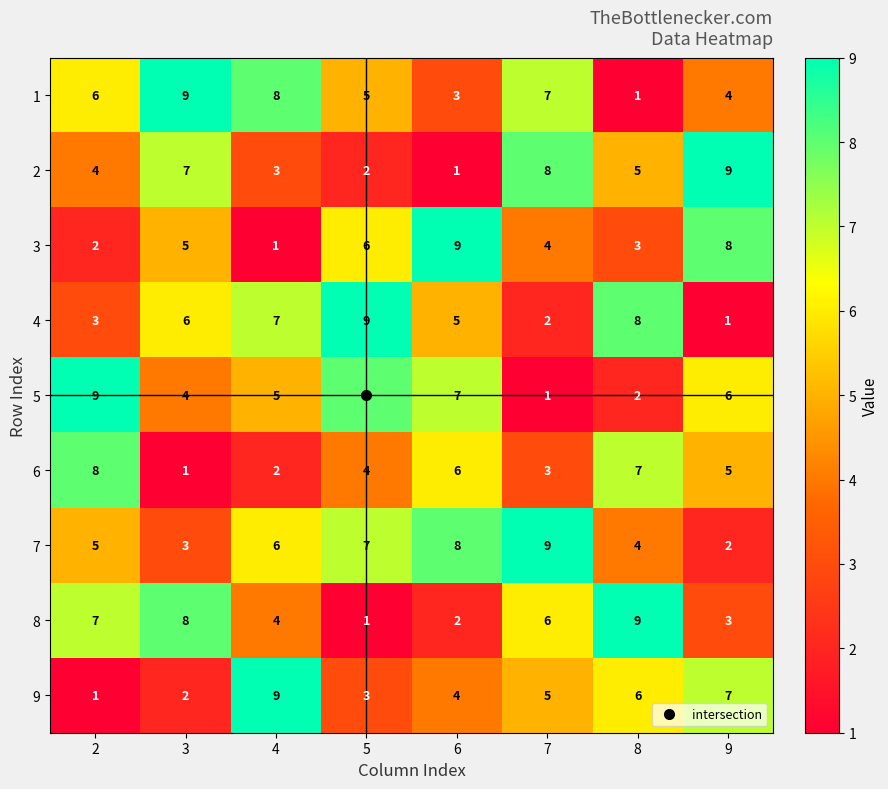

At which label does 4 reach its minimum?

9